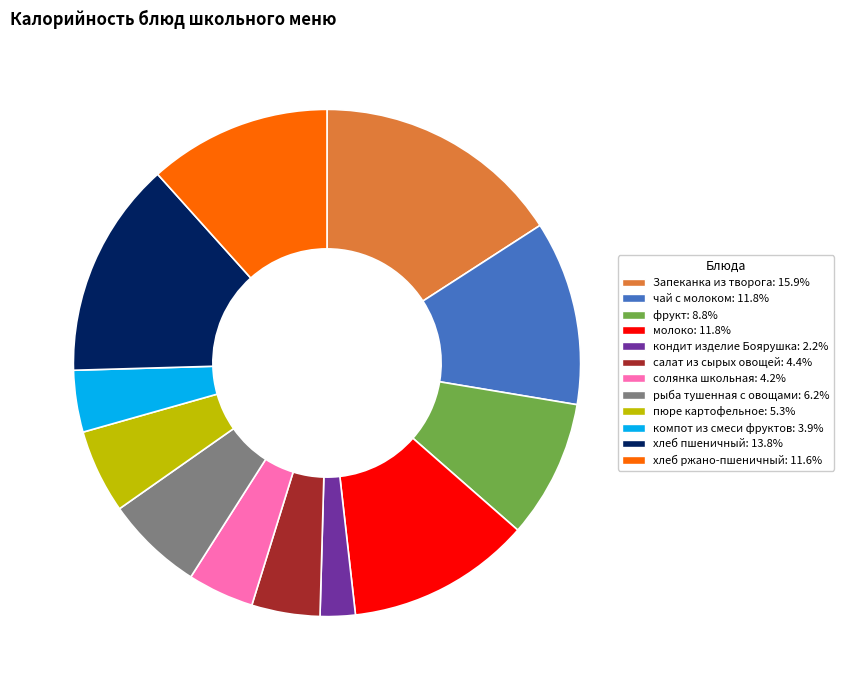

Which category has the smallest portion of the pie?

кондит изделие Боярушка